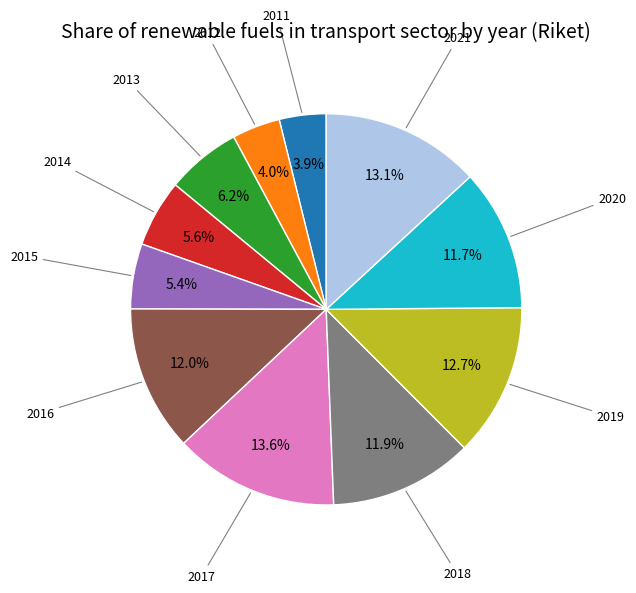

Is there a majority slice in this chart?

No